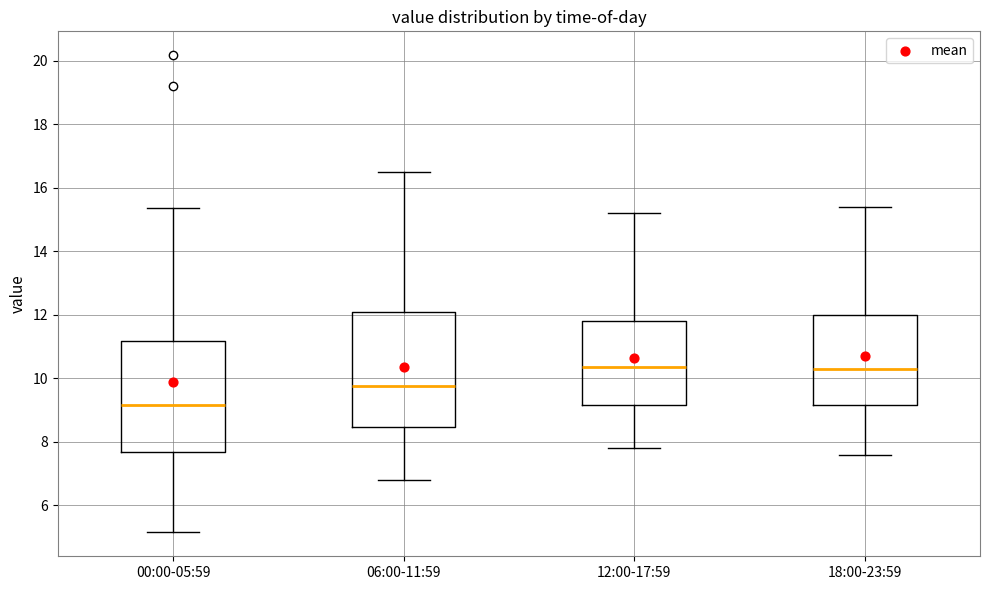

Reading left to right, transcribe this box plot: for each box, give where its median line is, the range the box spans, and where its two whiskers end, as read against the y-axis. The values are not printed on the chart, so give them approximately, as read against the axis.

00:00-05:59: median 9.2, box 7.6 to 11.2, whiskers 5.2 to 15.4
06:00-11:59: median 9.8, box 8.4 to 12.0, whiskers 6.8 to 16.6
12:00-17:59: median 10.4, box 9.2 to 11.8, whiskers 7.8 to 15.2
18:00-23:59: median 10.4, box 9.2 to 12.0, whiskers 7.6 to 15.4